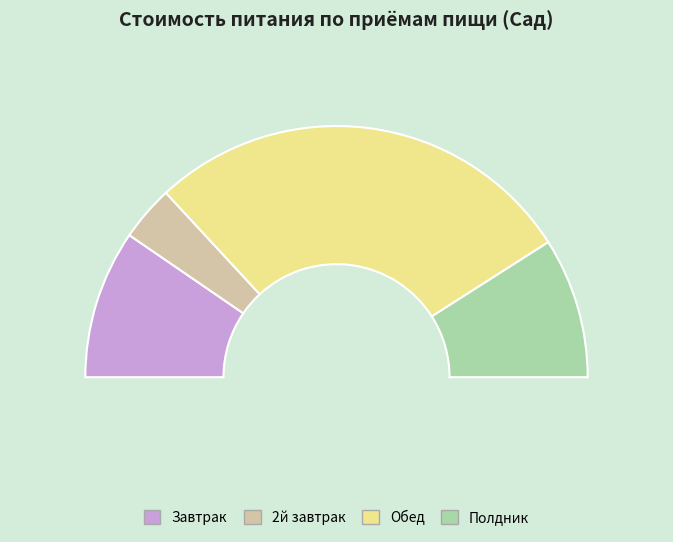

How many segments does this pie chart have?

4